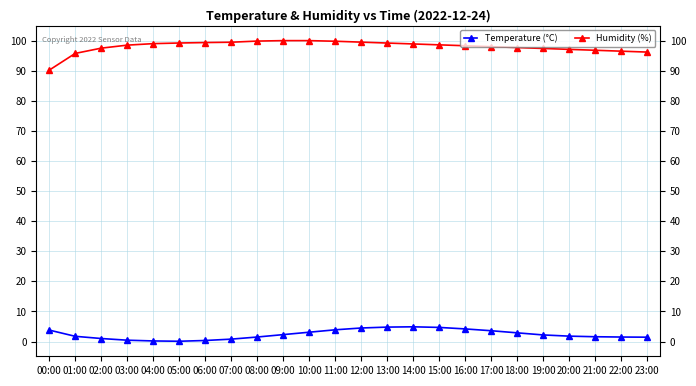

In Temperature (°C), how many points are higher than both neighbors (excluding endpoints)?

1